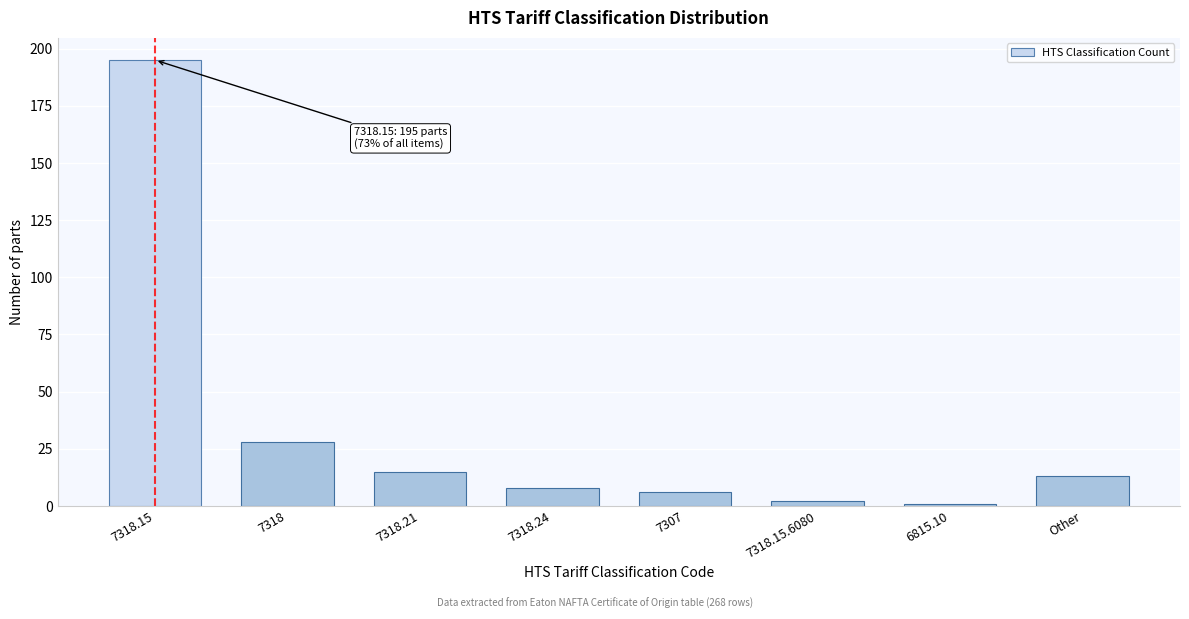

Reading left to right, extract all data points from this chart.

7318.15=195	7318=28	7318.21=15	7318.24=8	7307=6	7318.15.6080=2	6815.10=1	Other=13